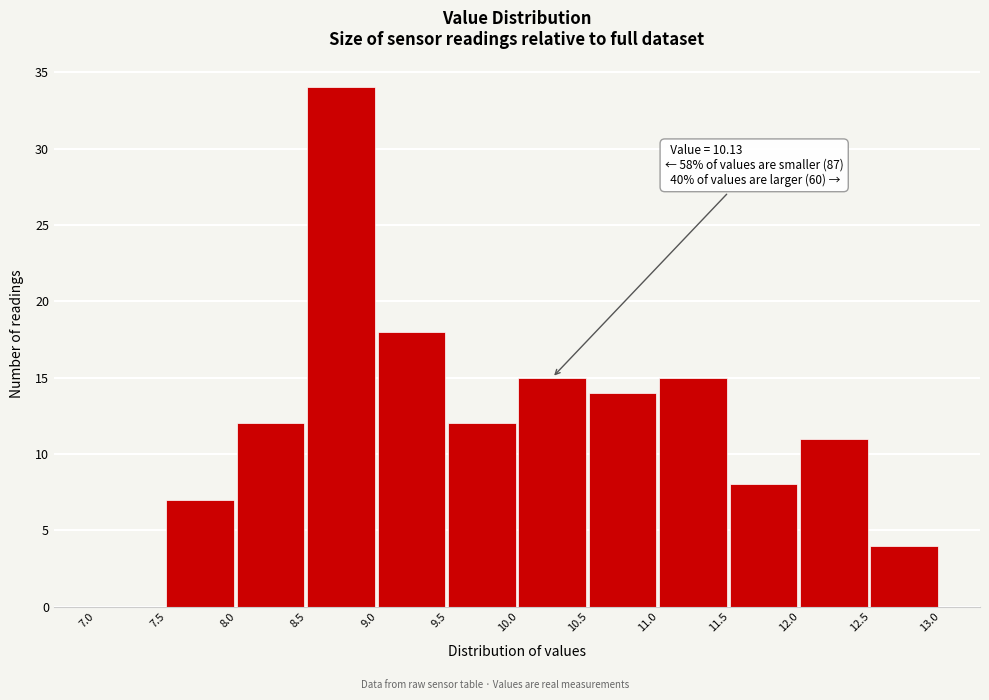

Which range on the x-axis has the tallest bar?

8.5 to 9.0